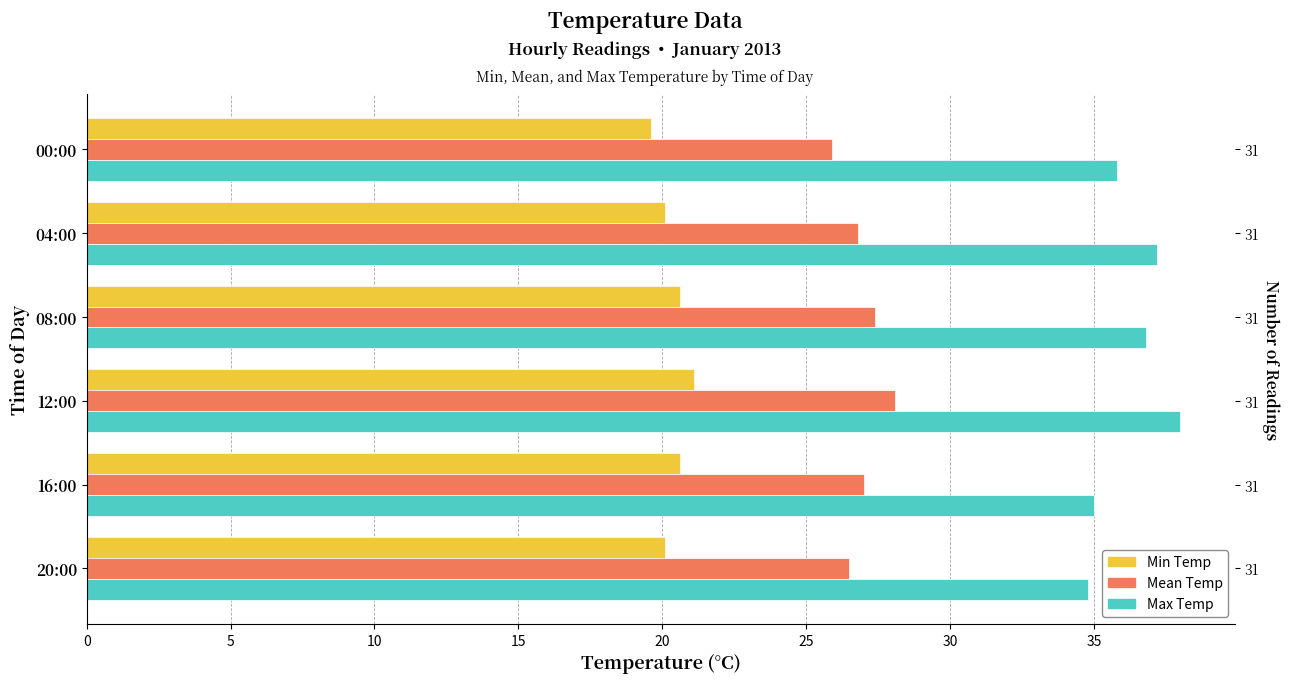

What is the approximate value of Max Temp at 08:00?

36.8